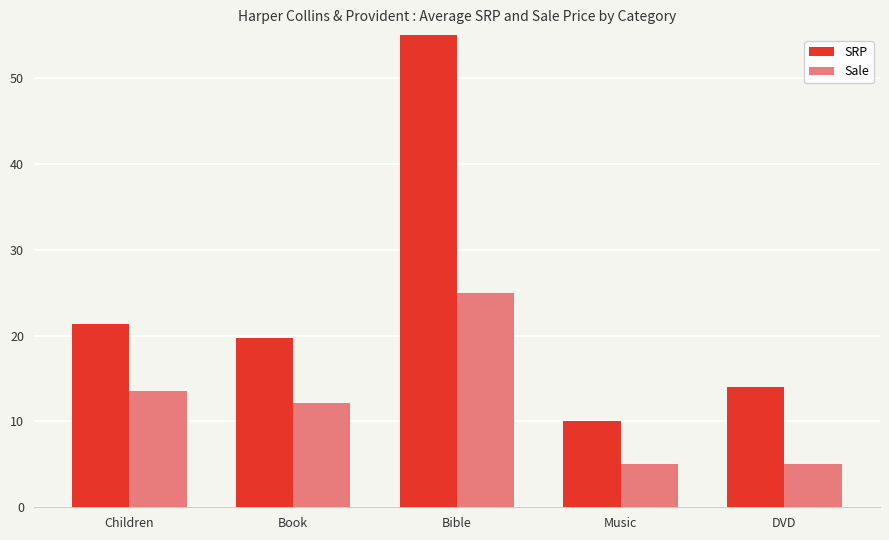

What is the value of the Sale bar at the 5th from the left?

5.0